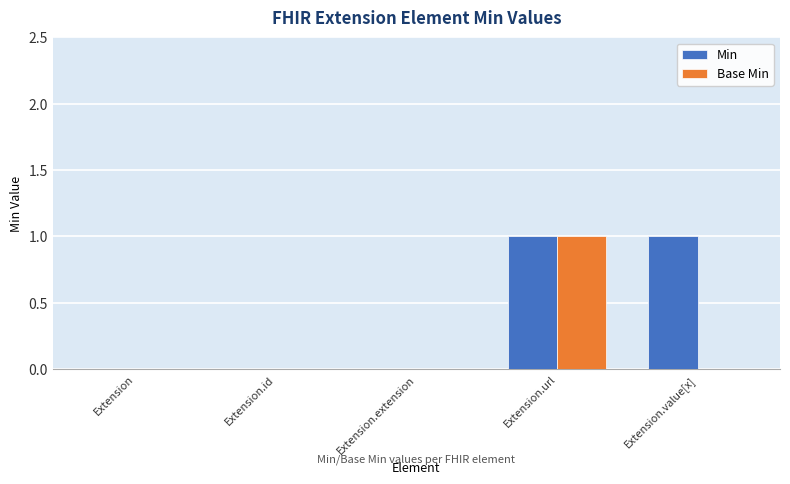

Which series has the largest total across all categories?

Min